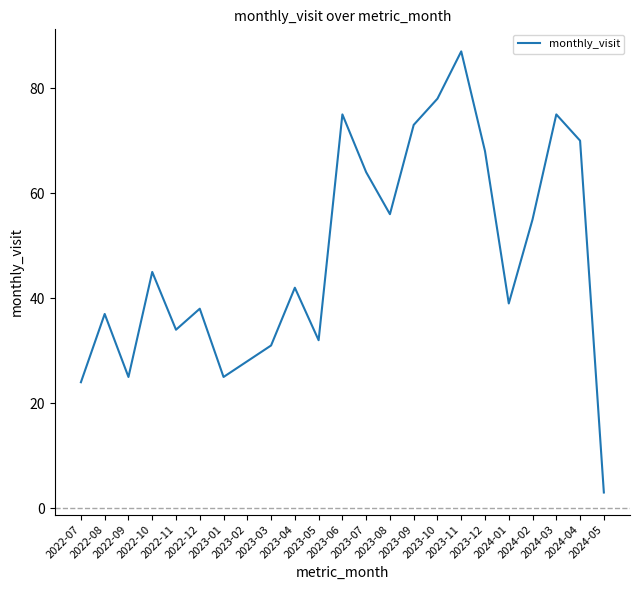

What is the change in value from 2023-12 to 2024-04?

+2